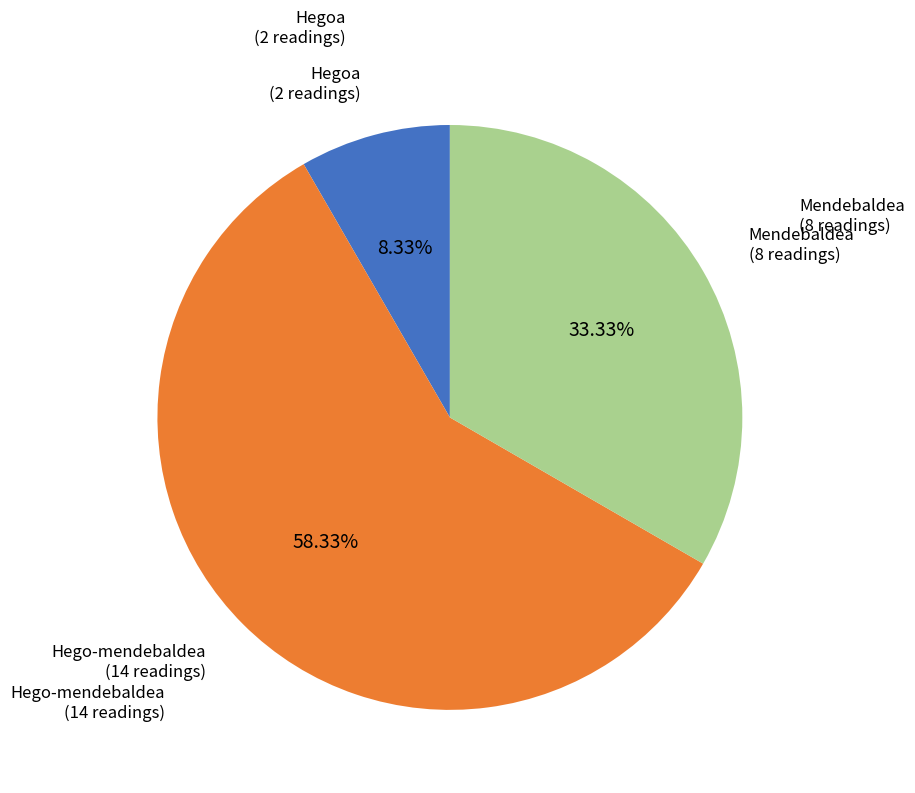

Does any single category account for the majority?

Yes